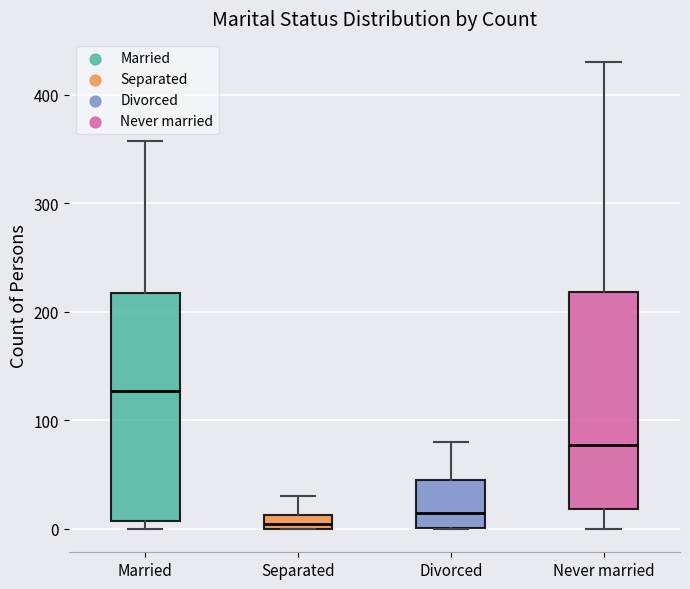

Which box is the tallest, from its lower edge to its upper edge?

Married